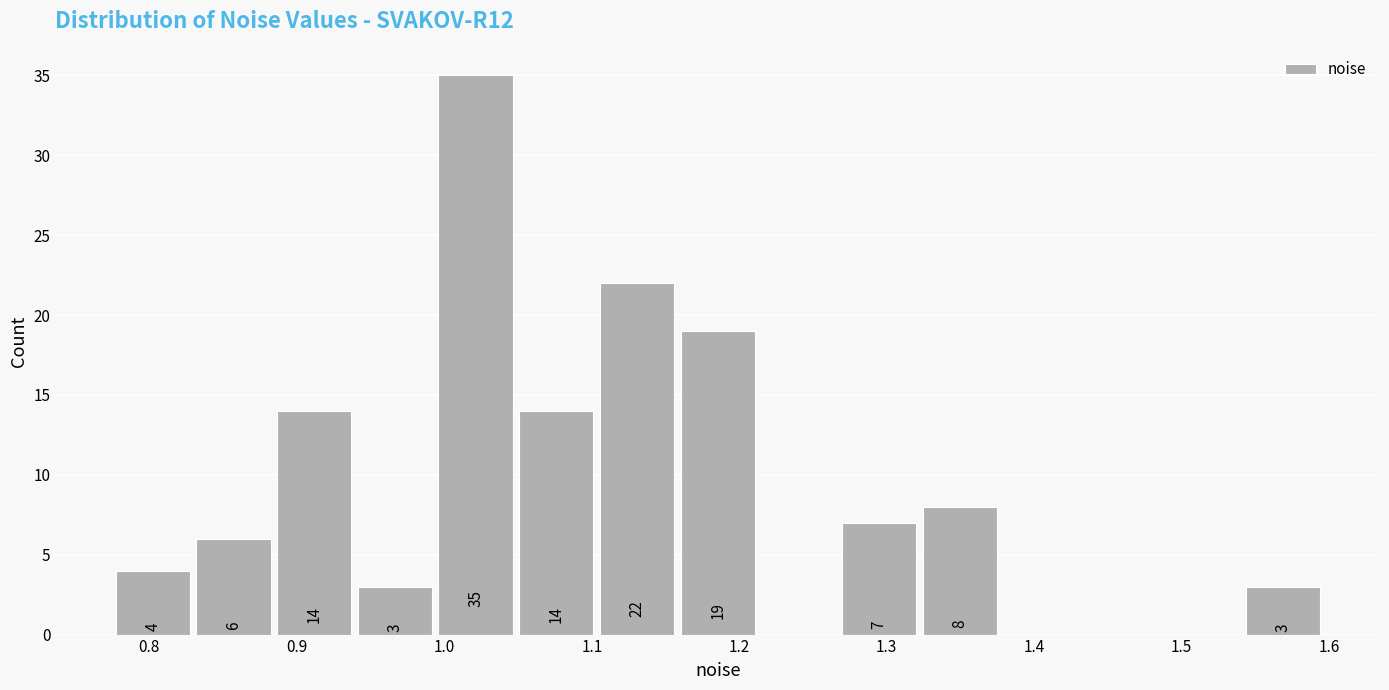

Which range on the x-axis has the tallest bar?

0.99 to 1.05